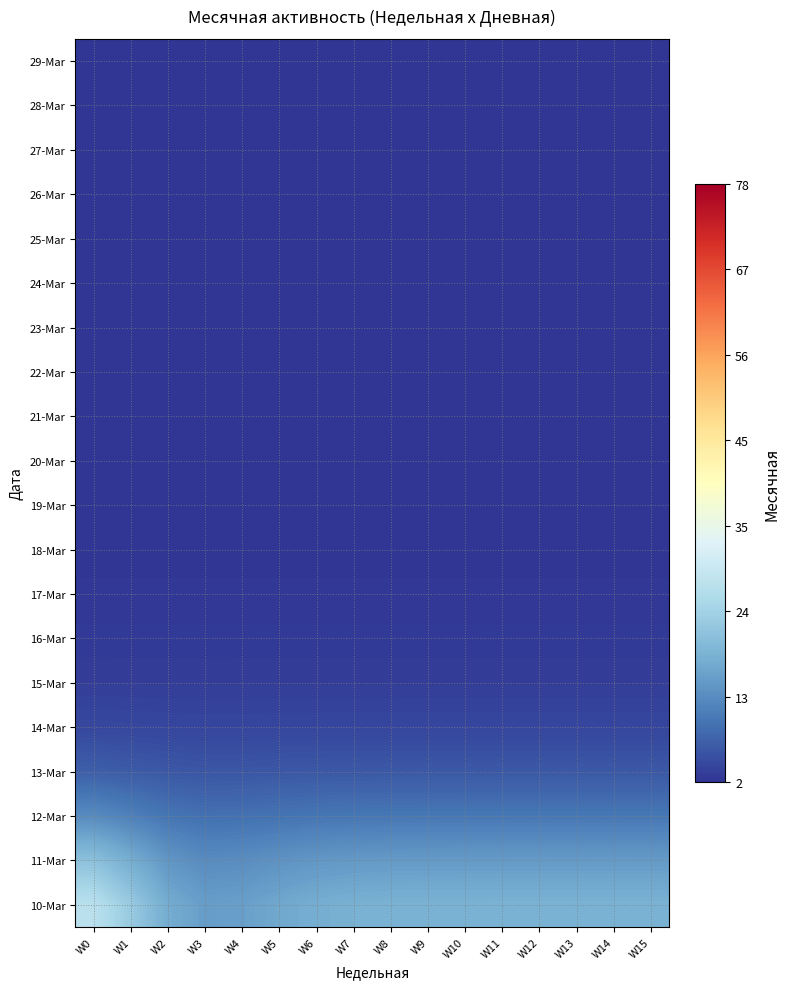

Count the number of categories in the chart.

16